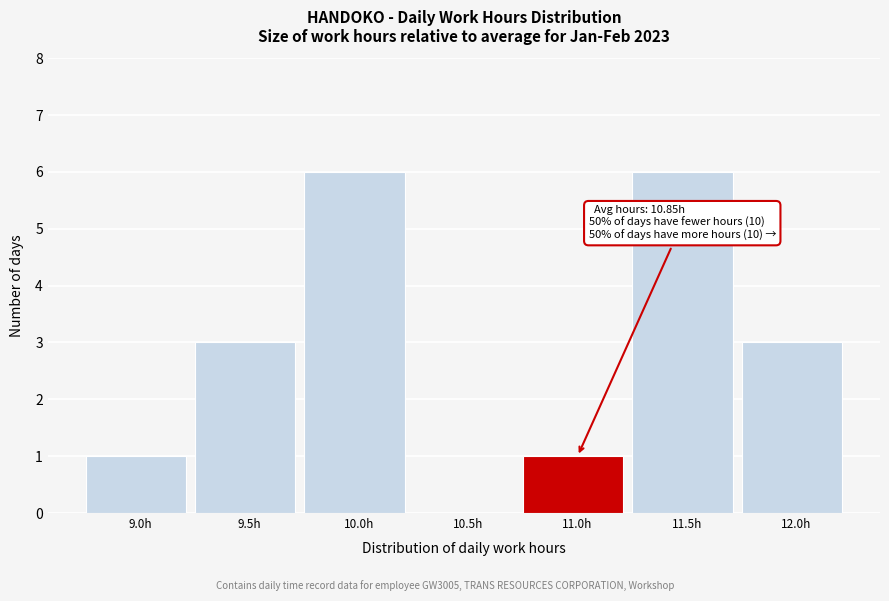

Reading right to left, list all the values displayed in this chart.

12.0h=3	11.5h=6	11.0h=1	10.5h=0	10.0h=6	9.5h=3	9.0h=1